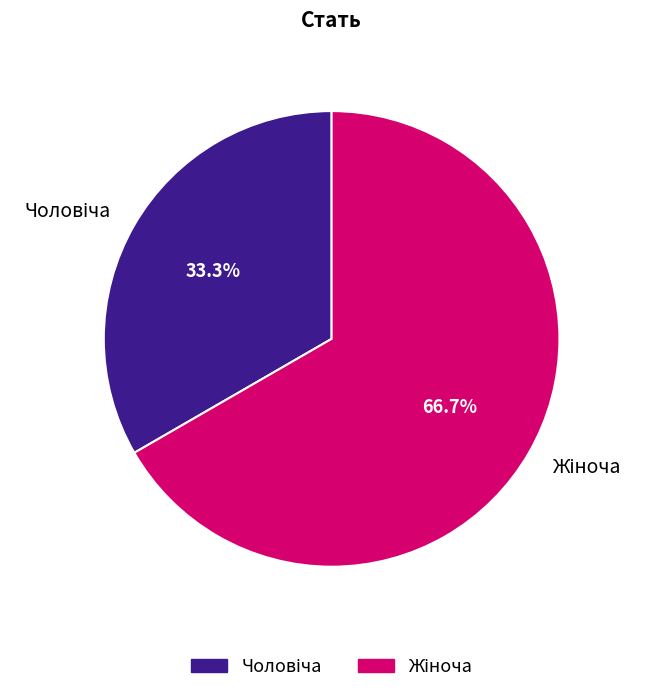

Does any single category account for the majority?

Yes